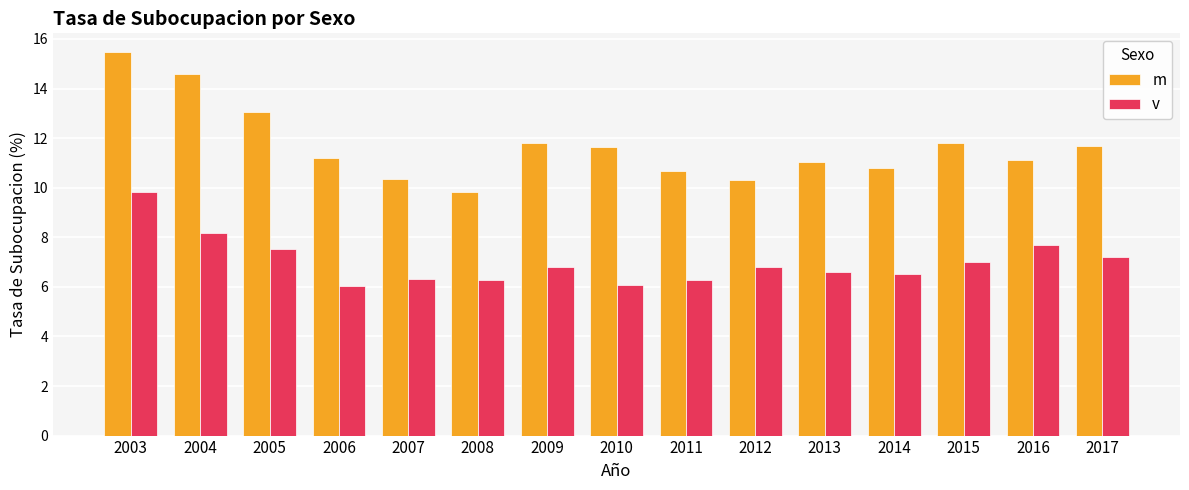

What is the spread (max minus min) of values at 2003?

5.6